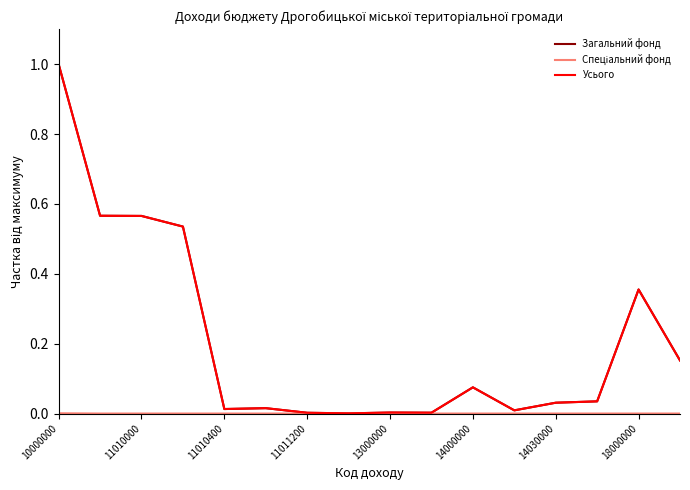

Reading left to right, list all the values displayed in this chart.

Загальний фонд: 1.0	0.6	0.6	0.5	0.0	0.0	0.0	0.0	0.0	0.0	0.1	0.0	0.0	0.0	0.4	0.2
Спеціальний фонд: 0.0	0.0	0.0	0.0	0.0	0.0	0.0	0.0	0.0	0.0	0.0	0.0	0.0	0.0	0.0	0.0
Усього: 1.0	0.6	0.6	0.5	0.0	0.0	0.0	0.0	0.0	0.0	0.1	0.0	0.0	0.0	0.4	0.2